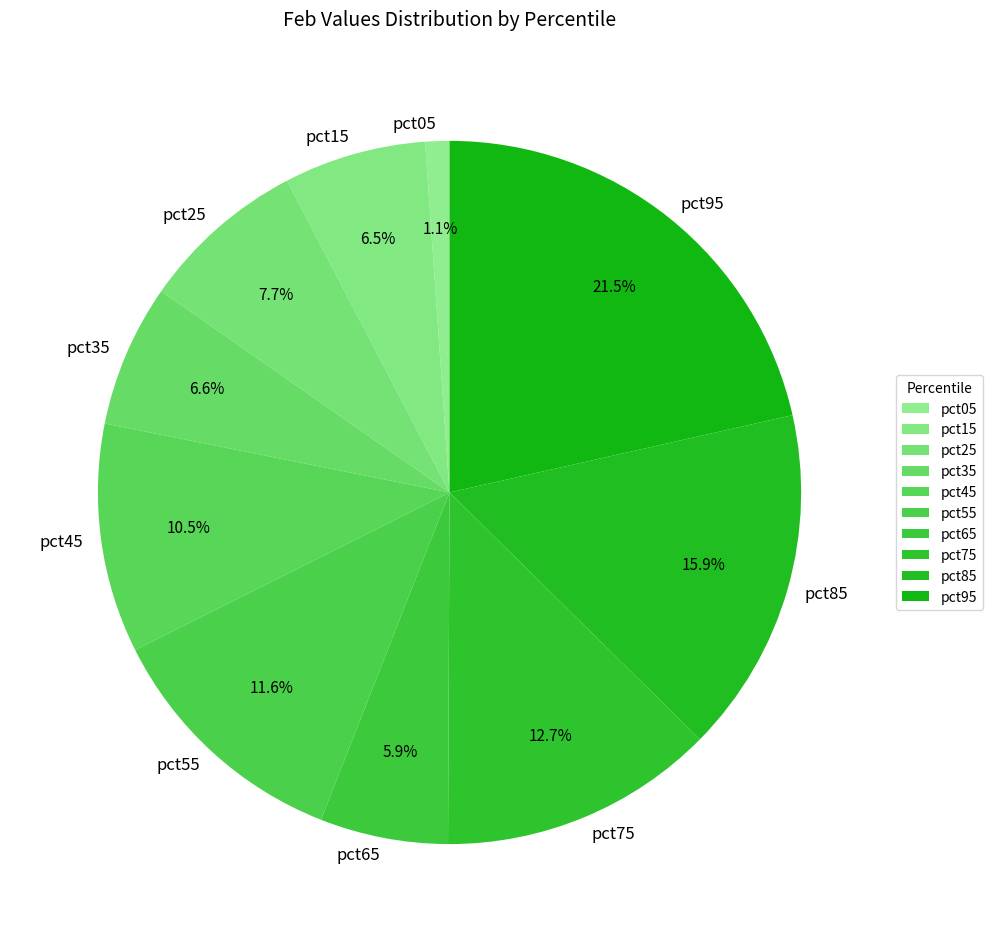

To the nearest percent, what is the difference between the pct25 and pct15 slice percentages?

1%